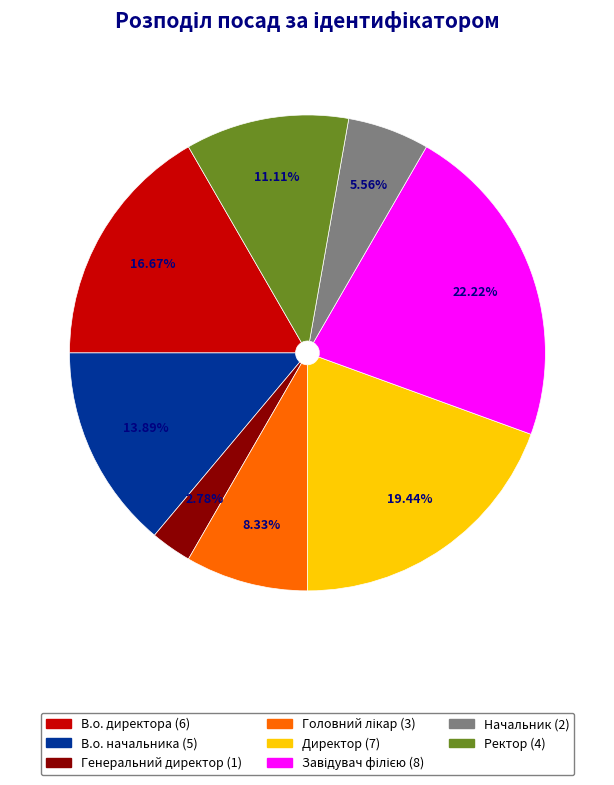

Count the number of slices in the pie.

8